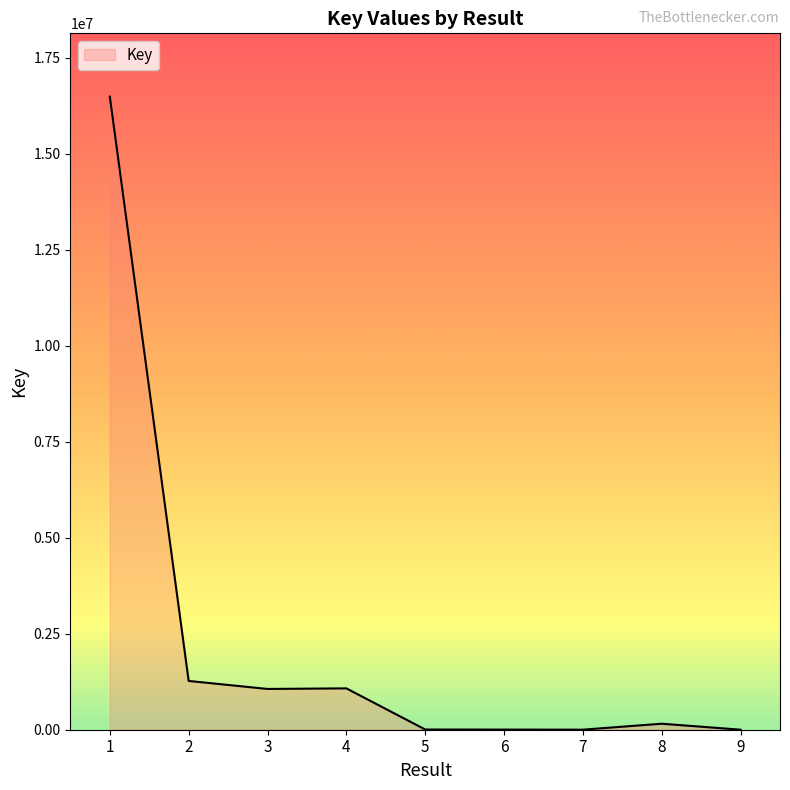

Which category has the highest value across all series?

1